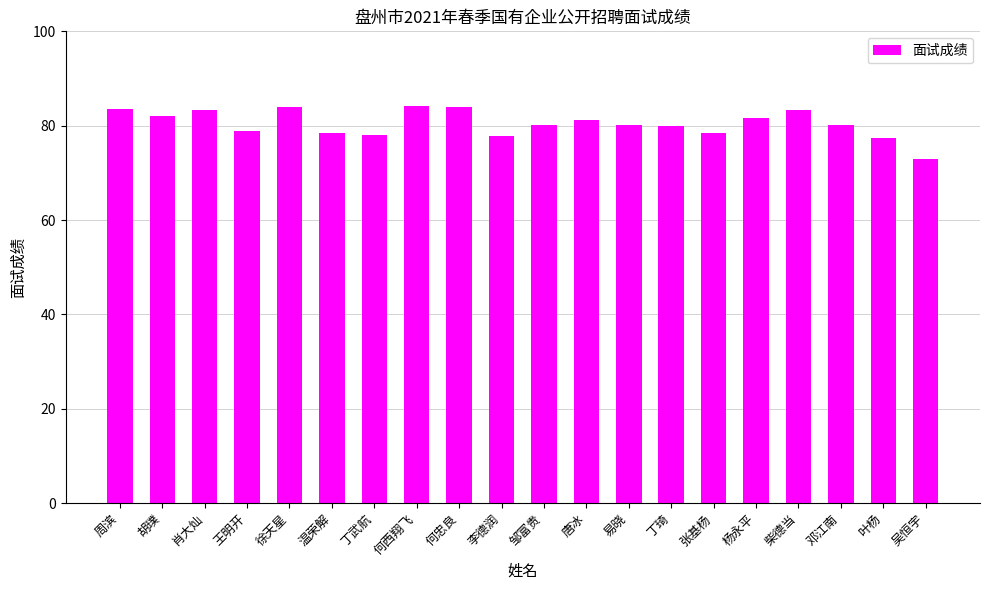

The chart shows a value of 20.1 at 徐天星. True or false?

False